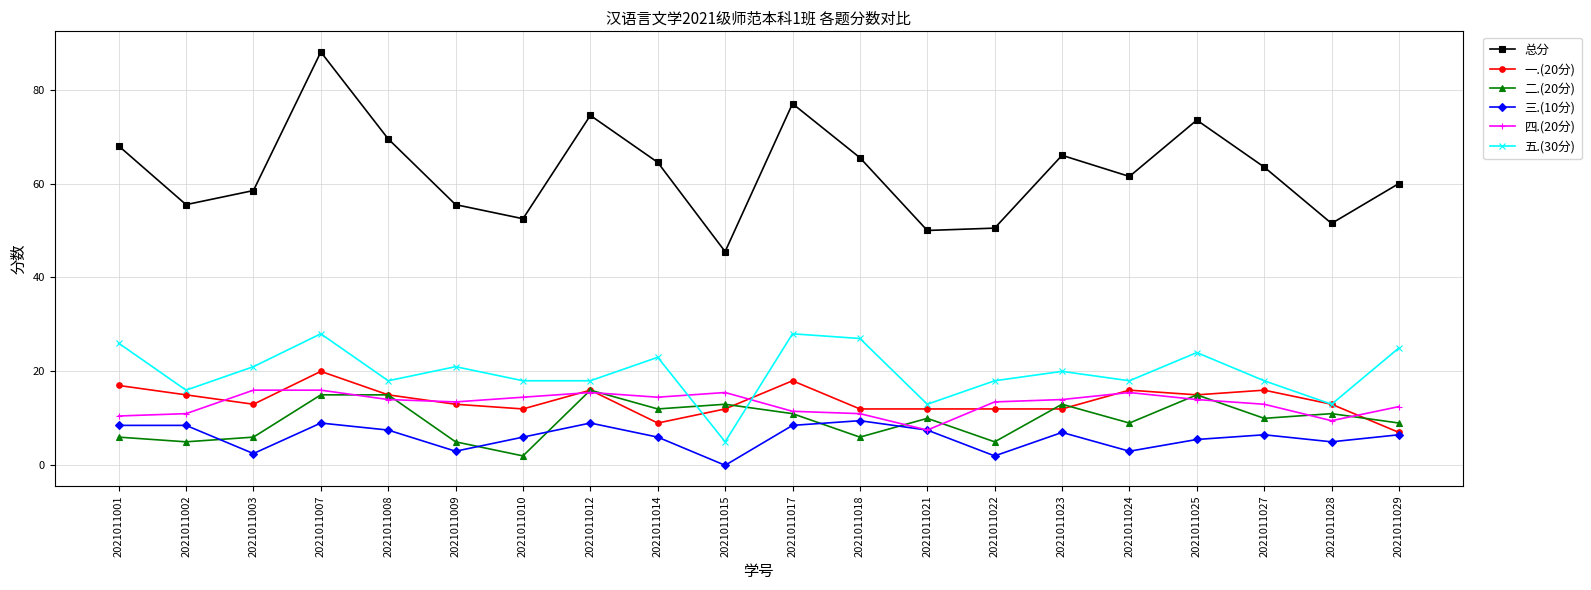

At which category does 五.(30分) reach its first local valley?

2021011002